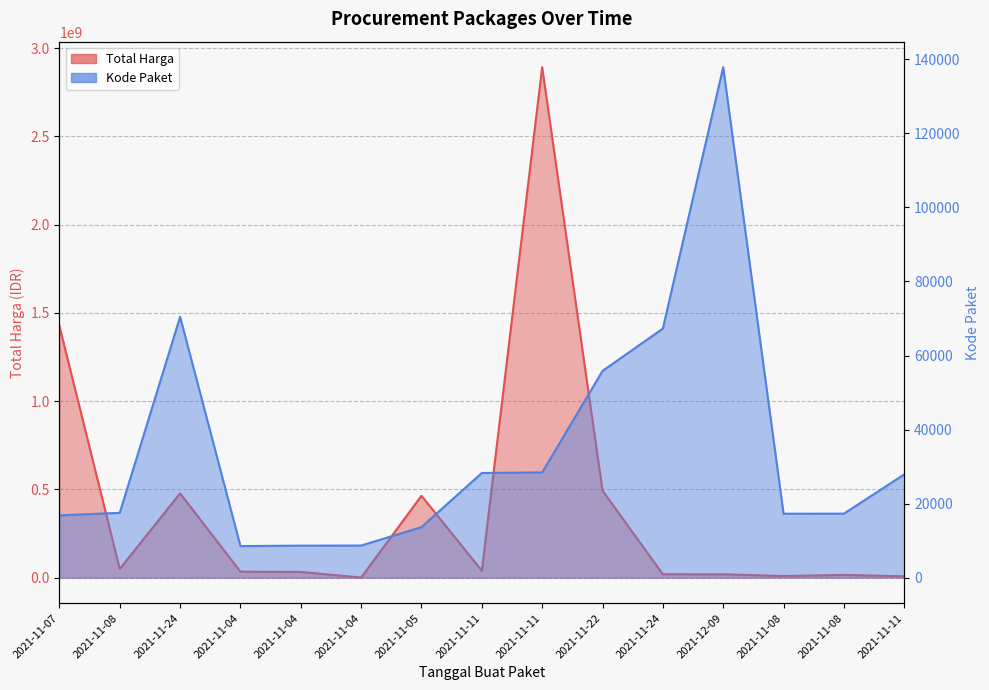

Rank the categories by Total Harga value from highest to lowest.

2021-11-11, 2021-11-07, 2021-11-22, 2021-11-24, 2021-11-05, 2021-11-08, 2021-11-11, 2021-11-04, 2021-11-04, 2021-11-24, 2021-12-09, 2021-11-08, 2021-11-08, 2021-11-11, 2021-11-04